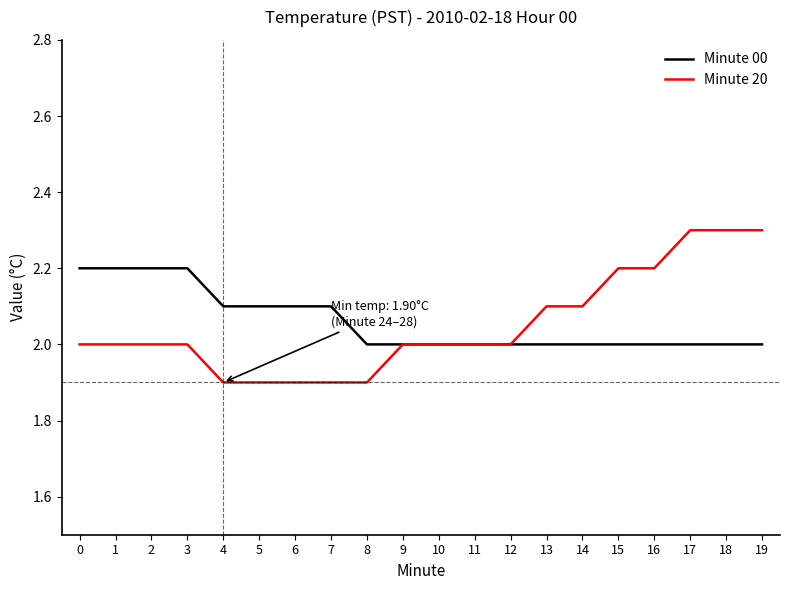

Is the value of Minute 20 at 7 greater than the value of Minute 00 at 8?

No